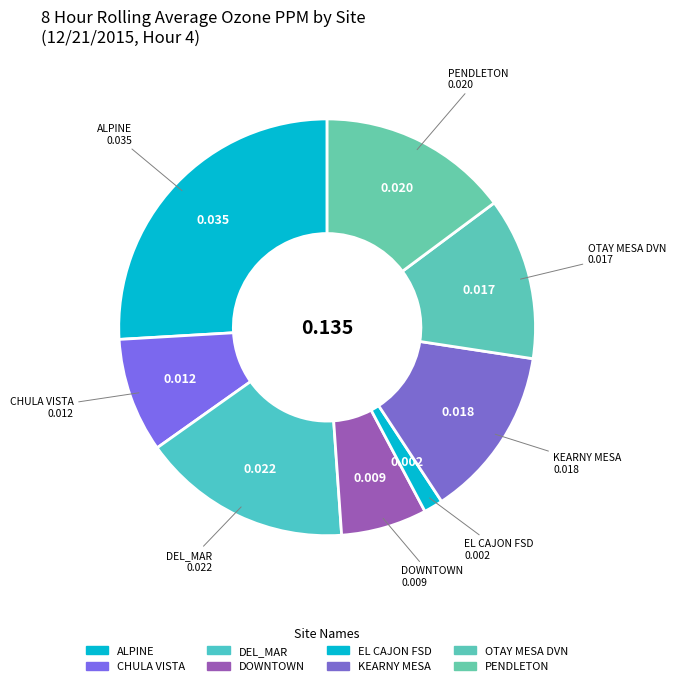

Does any single category account for the majority?

No